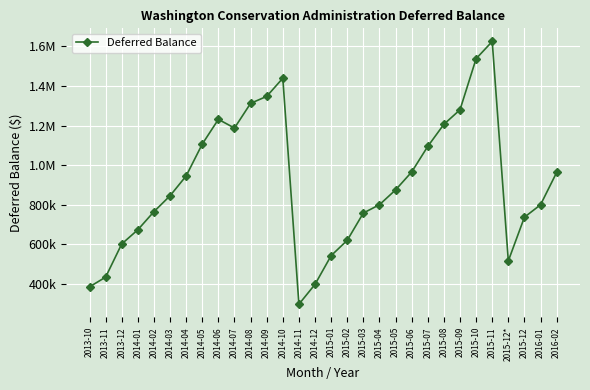

What is the ratio of the value at 2015-05 to the value at 2013-12?

1.5